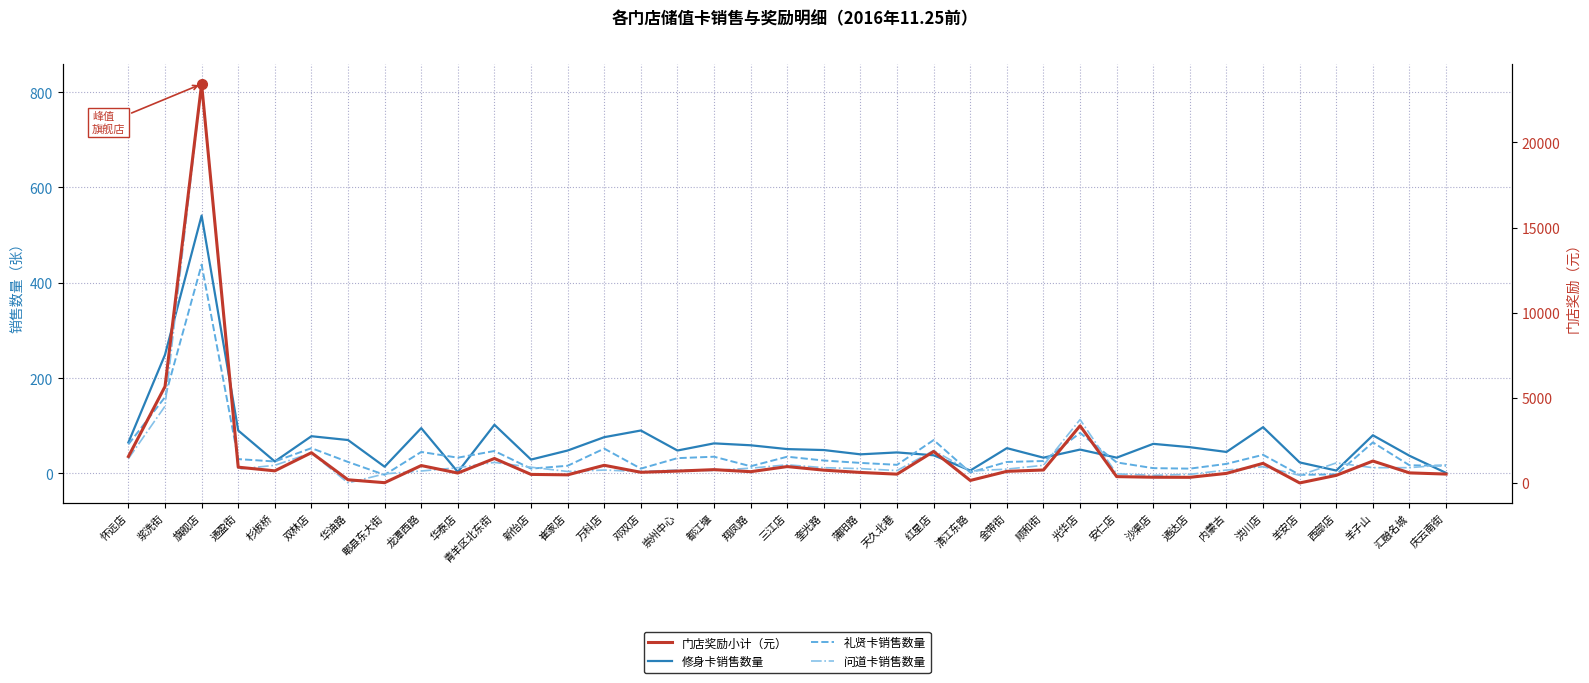

What is the average value of the 门店奖励小计 series?

1552